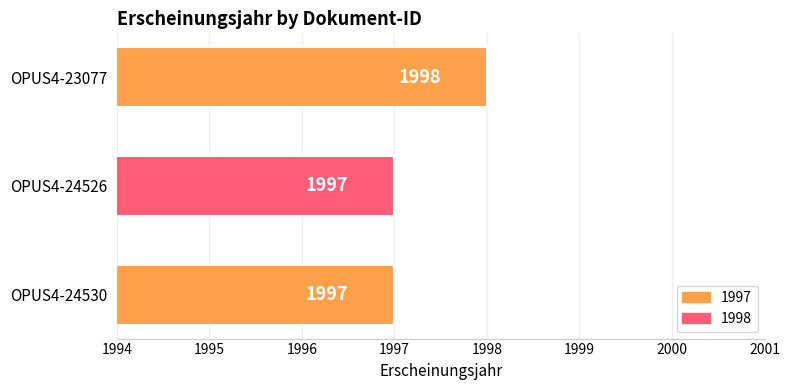

Count the values in the range 1997 to 1998.

3